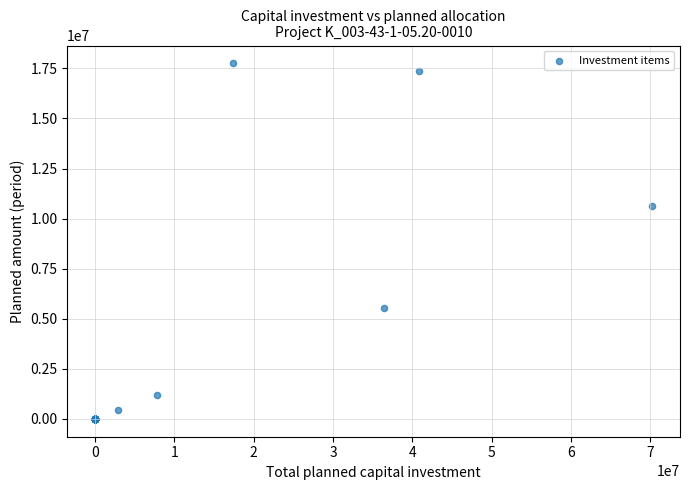

What Y value in the scatter plot is closest to 8876860?

10623241